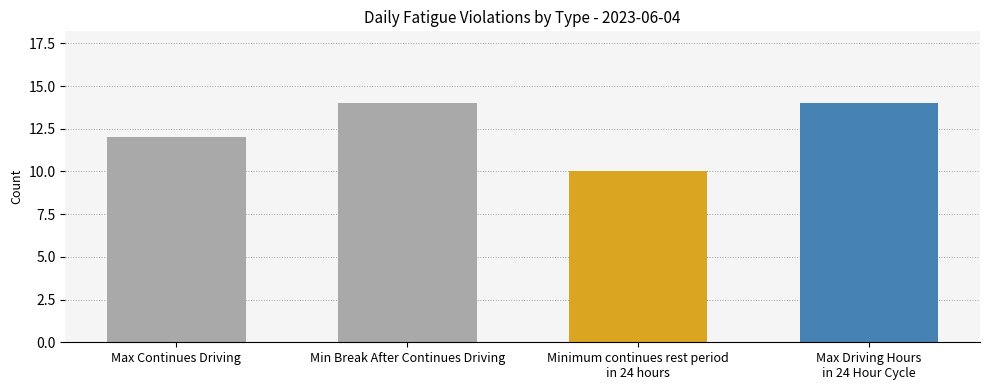

What is the value of the 1st bar from the left?

12